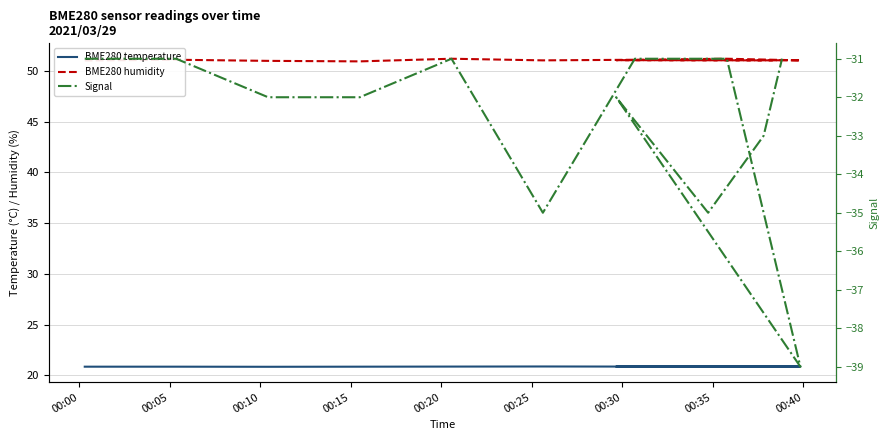

What is the value of the BME280 temperature point at the 5th from the left?

20.9